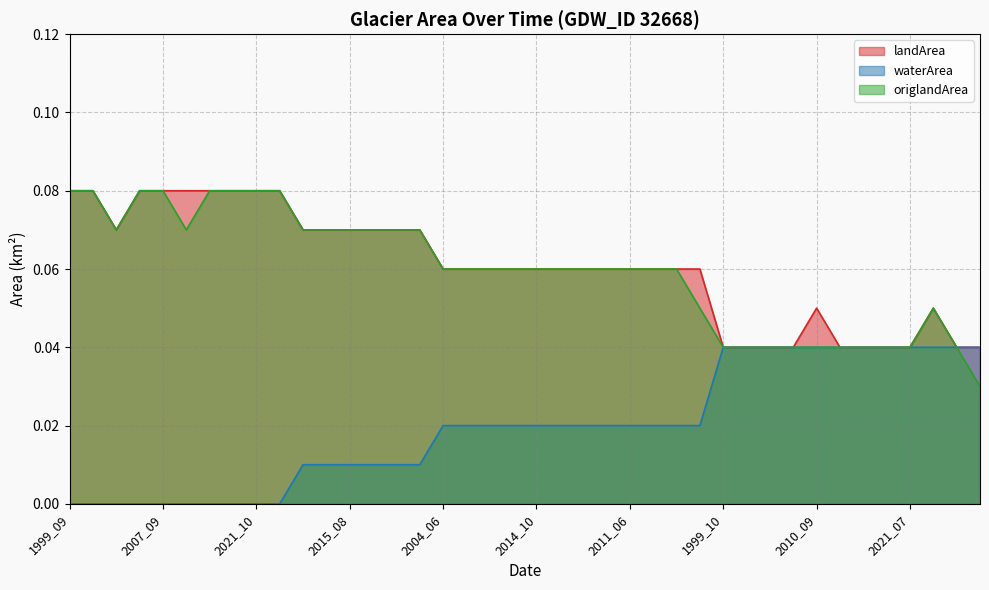

Between 2021_10 and 2015_08, which series saw the biggest shift?

waterArea